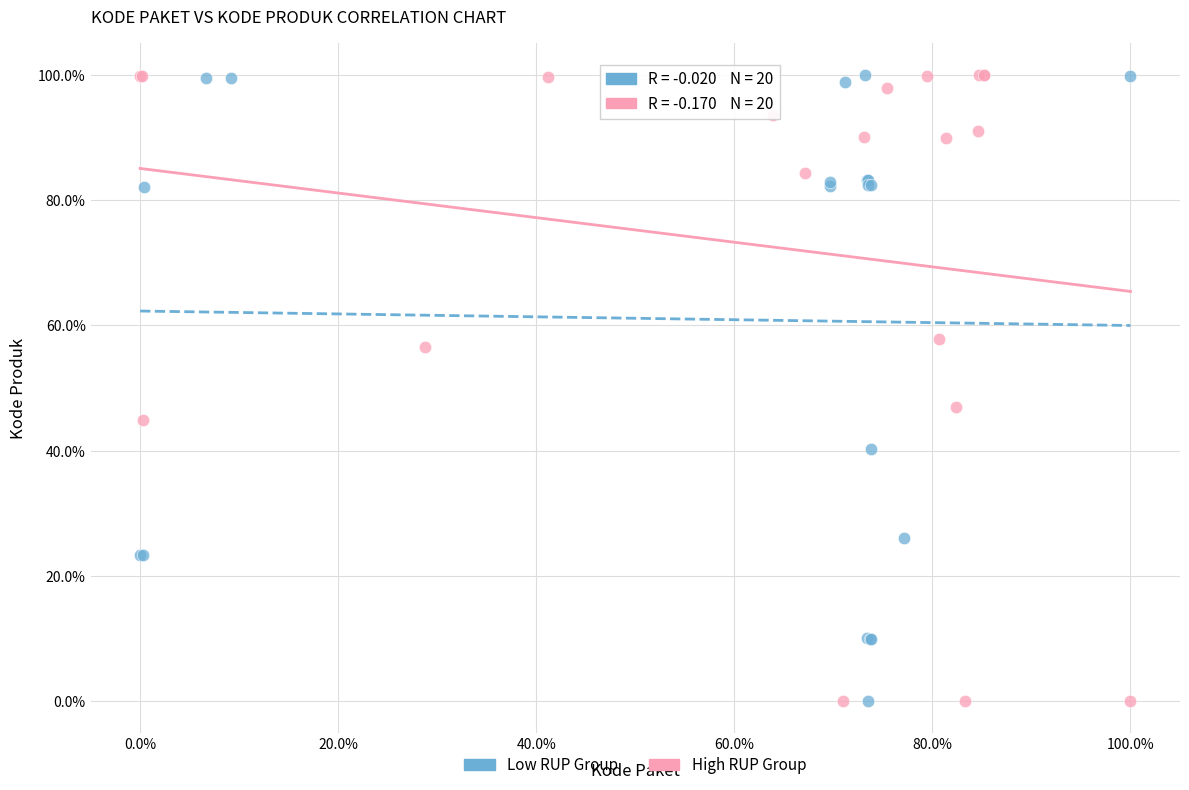

What are all the series names shown in the legend?

Low RUP Group, High RUP Group